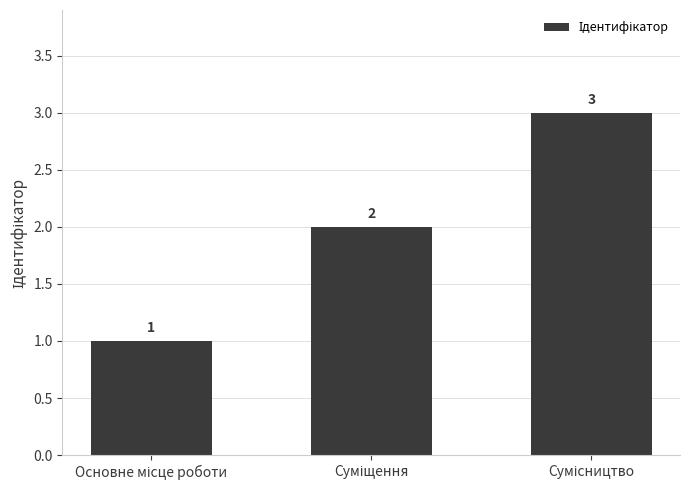

What is the maximum value shown in the chart?

3